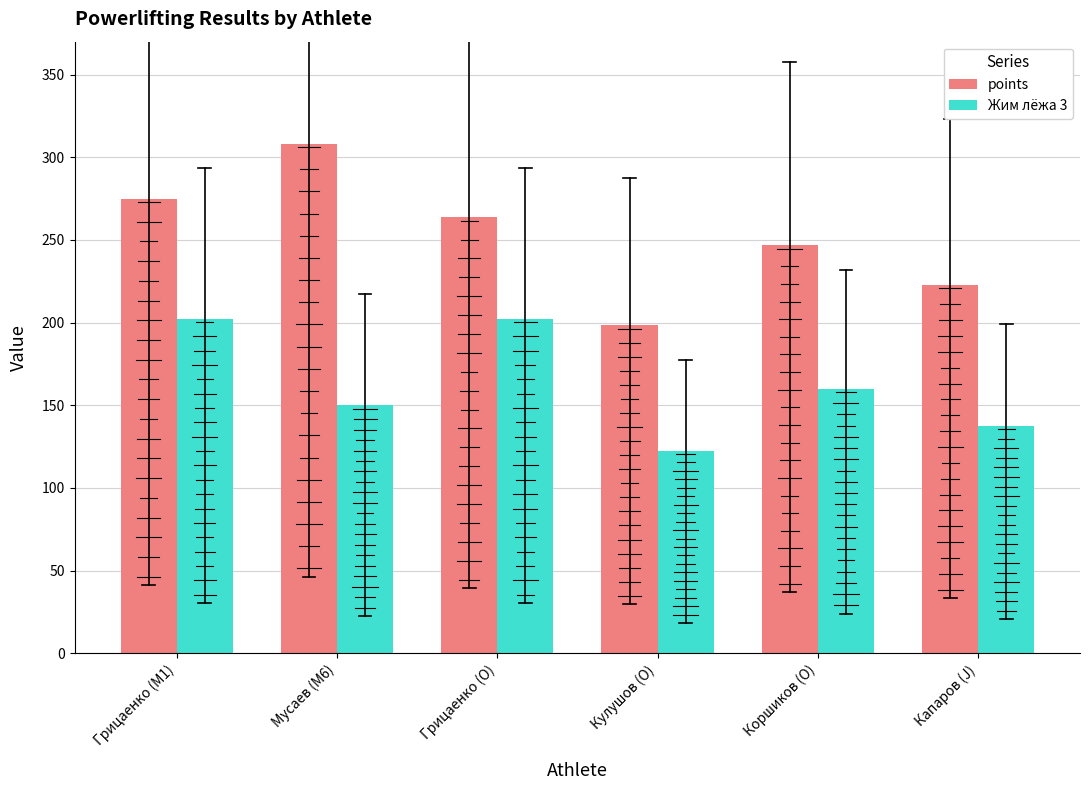

Rank the series by their average value, from highest to lowest.

points, Жим лёжа 3